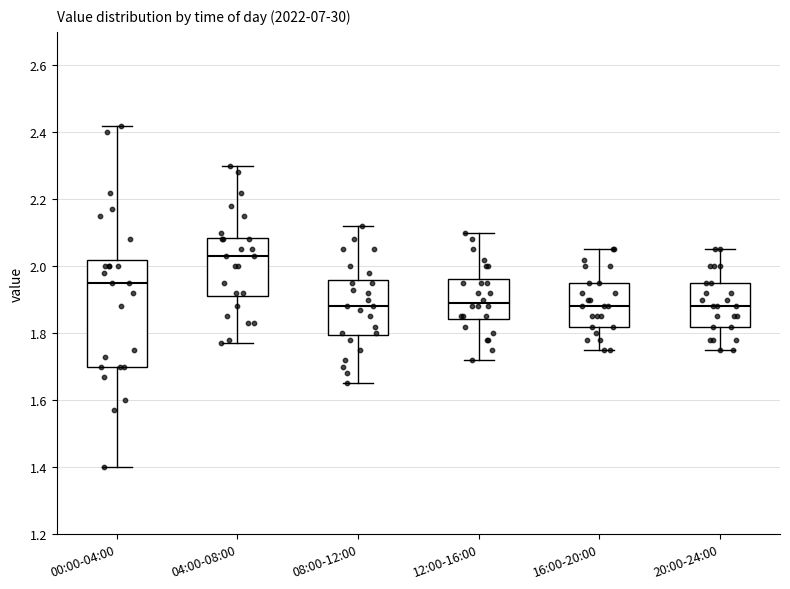

Reading left to right, transcribe this box plot: for each box, give where its median line is, the range the box spans, and where its two whiskers end, as read against the y-axis. The values are not printed on the chart, so give them approximately, as read against the axis.

00:00-04:00: median 1.96, box 1.70 to 2.02, whiskers 1.40 to 2.42
04:00-08:00: median 2.04, box 1.92 to 2.08, whiskers 1.78 to 2.30
08:00-12:00: median 1.88, box 1.80 to 1.96, whiskers 1.66 to 2.12
12:00-16:00: median 1.90, box 1.84 to 1.96, whiskers 1.72 to 2.10
16:00-20:00: median 1.88, box 1.82 to 1.96, whiskers 1.76 to 2.06
20:00-24:00: median 1.88, box 1.82 to 1.96, whiskers 1.76 to 2.06